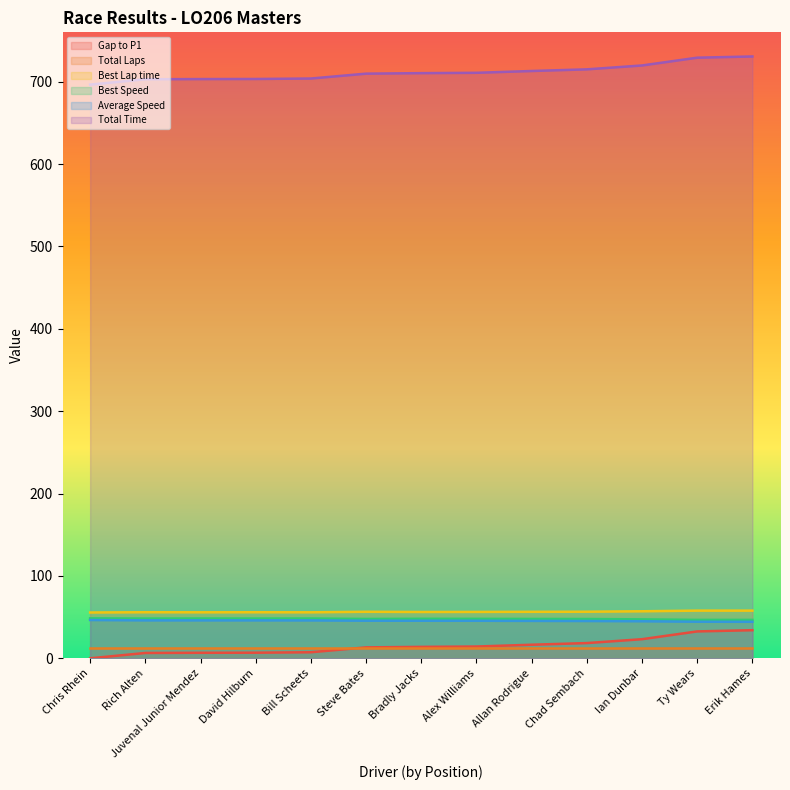

Does the chart display data point markers on the line(s)?

No